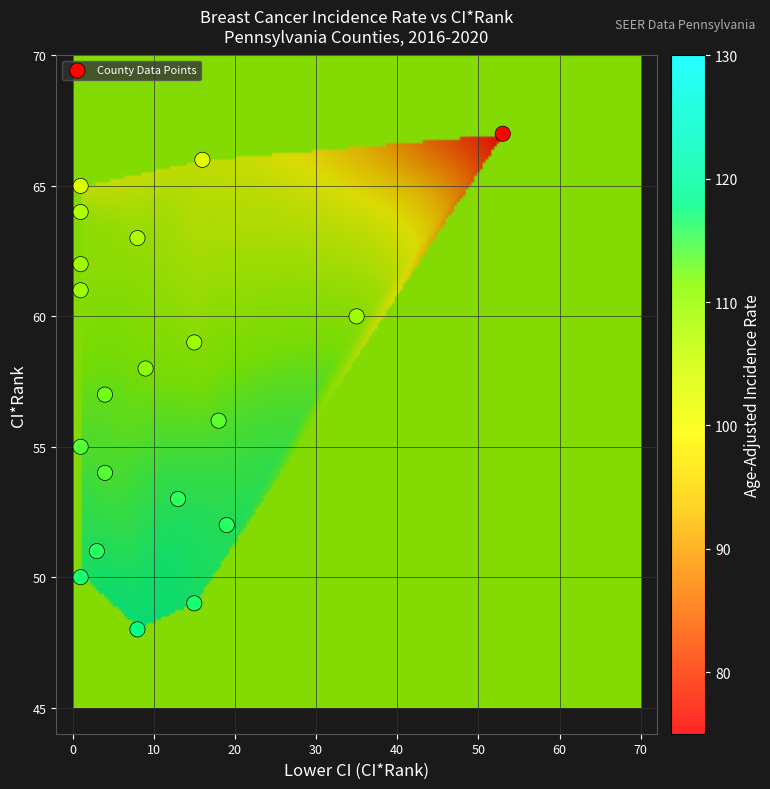

List the coordinates of all points as (Y, X) pairs, reading left to right.

(65, 1)  (64, 1)  (62, 1)  (61, 1)  (55, 1)  (50, 1)  (51, 3)  (57, 4)  (54, 4)  (63, 8)  (48, 8)  (58, 9)  (53, 13)  (59, 15)  (49, 15)  (66, 16)  (56, 18)  (52, 19)  (60, 35)  (67, 53)